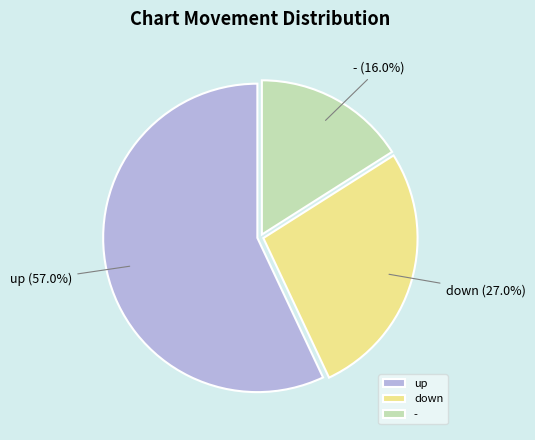

Rank the categories by value from highest to lowest.

up, down, -